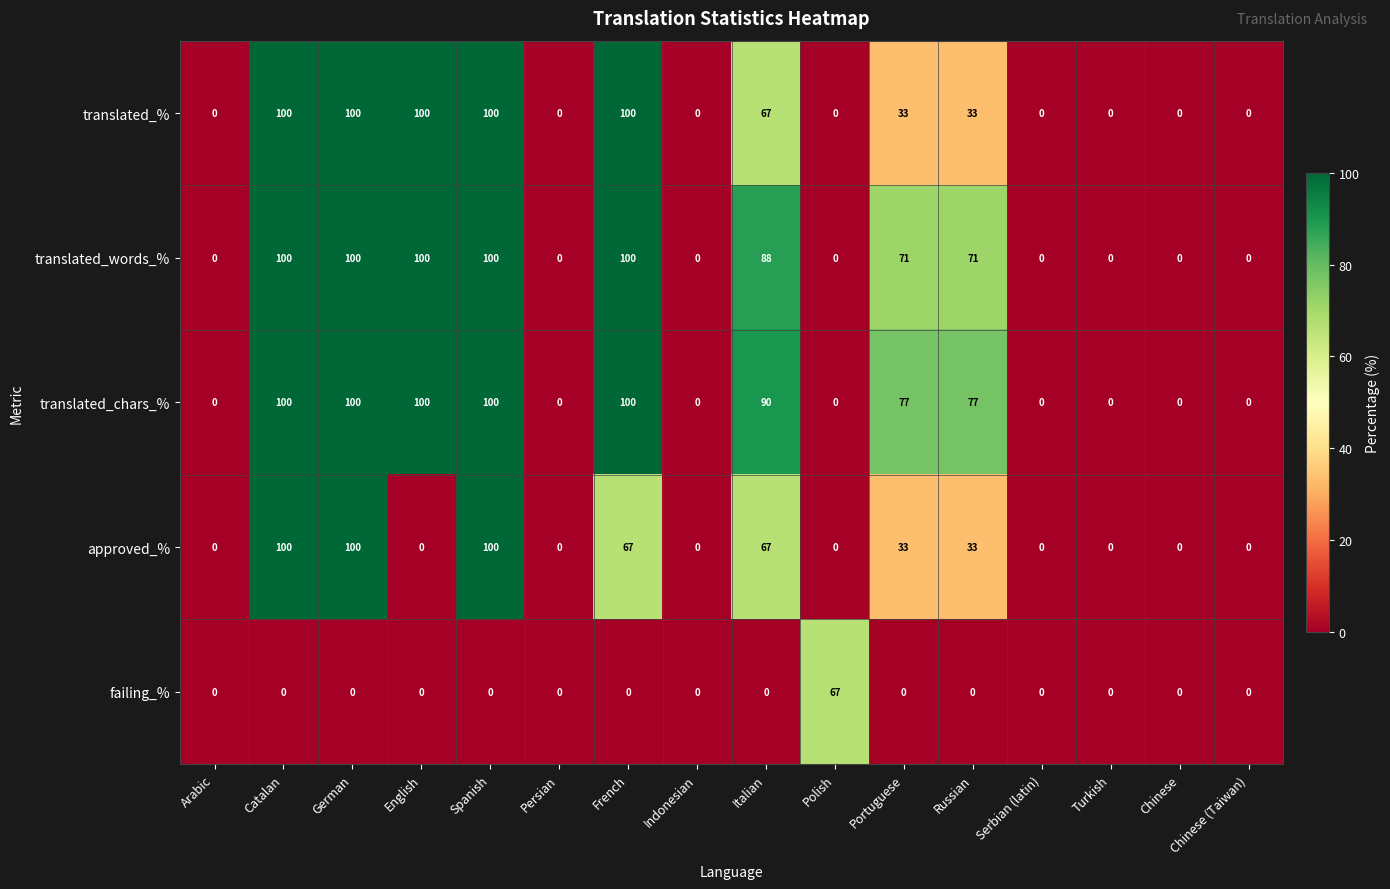

Is the value of failing_% at Persian greater than the value of translated_words_% at French?

No